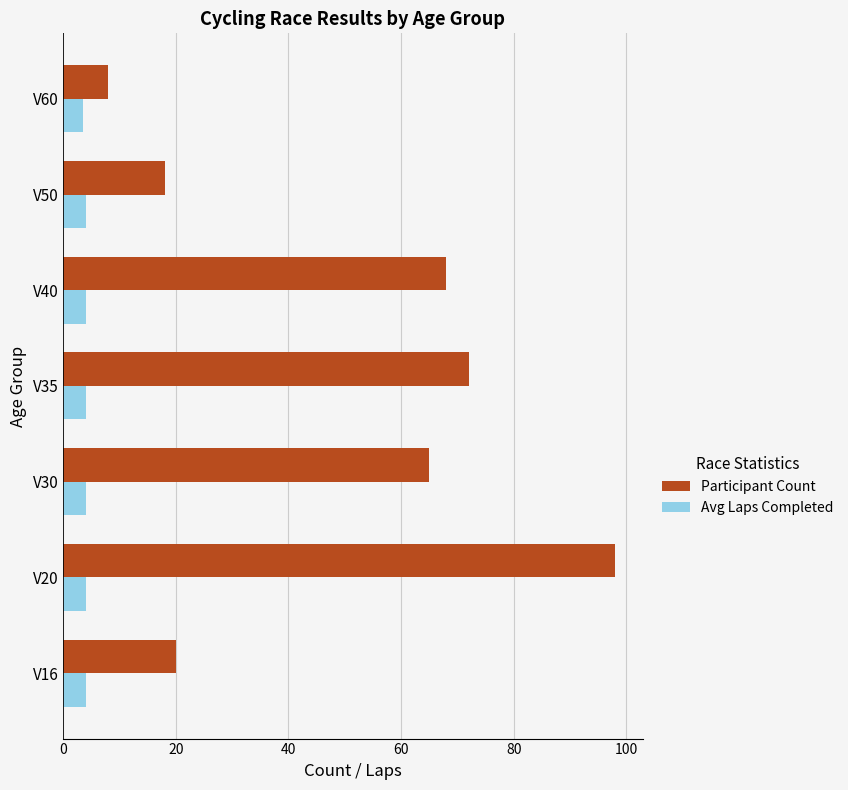

What is the approximate value of Avg Laps Completed at V60?

3.5